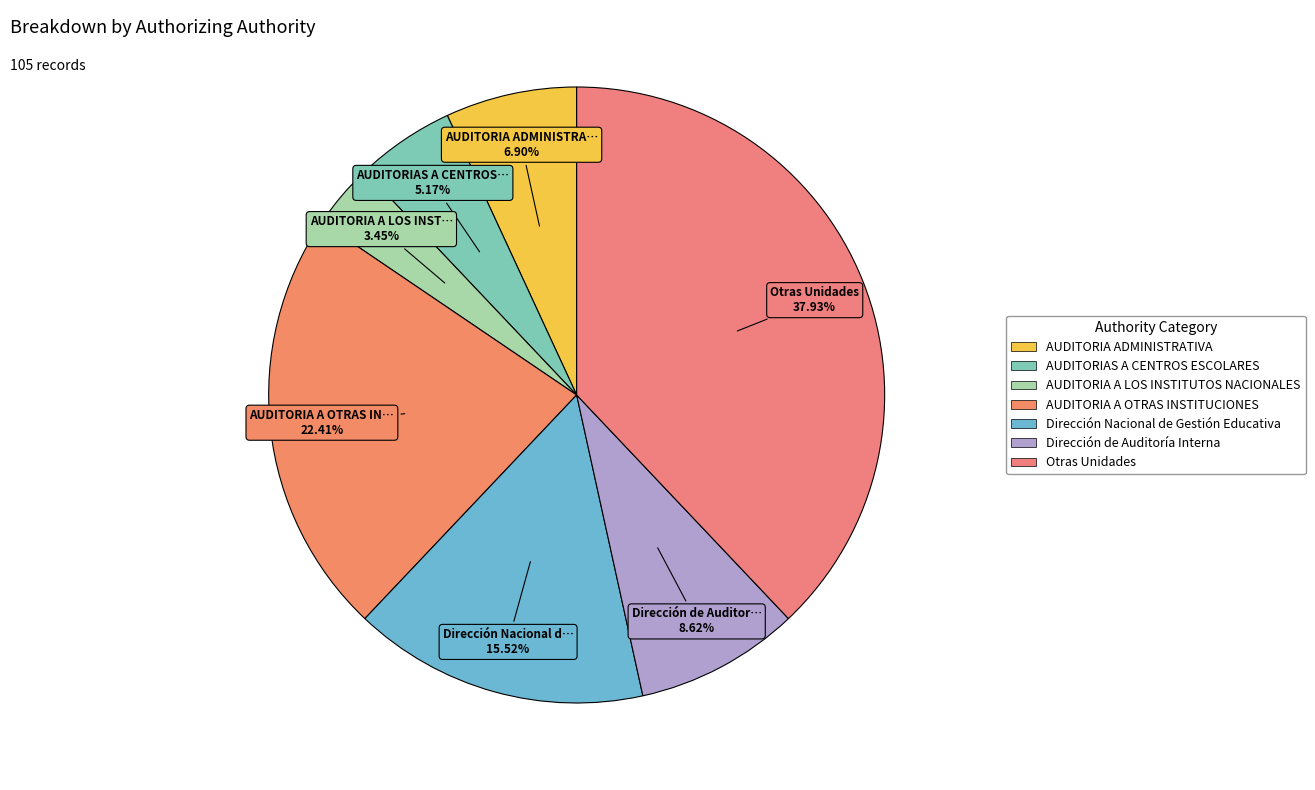

What is the smallest slice in the pie chart?

AUDITORIA A LOS INSTITUTOS NACIONALES